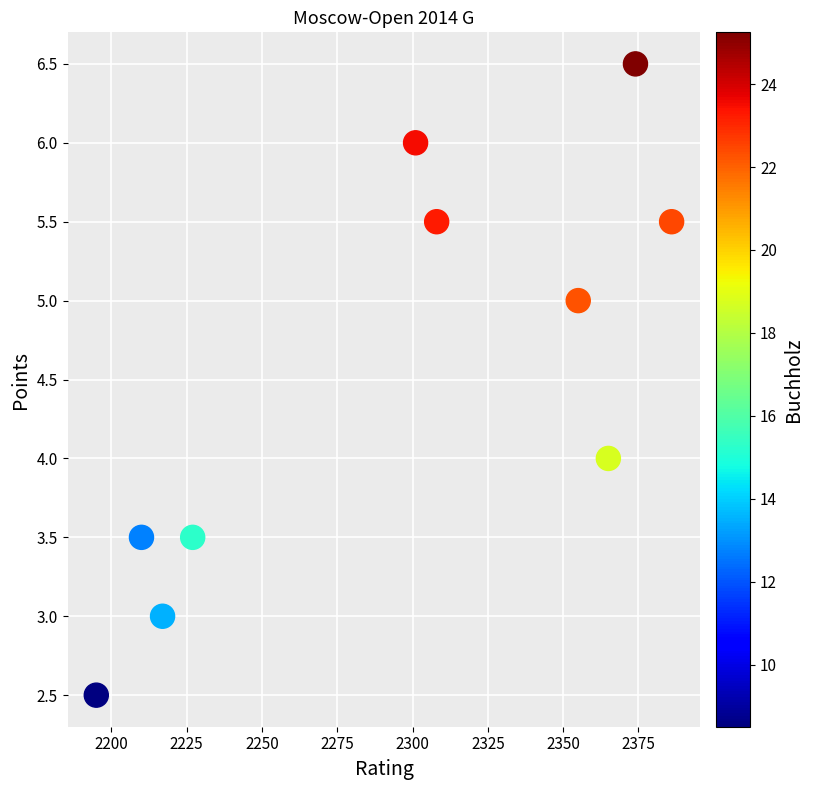

What is the range of Y values (max minus min)?

4.0